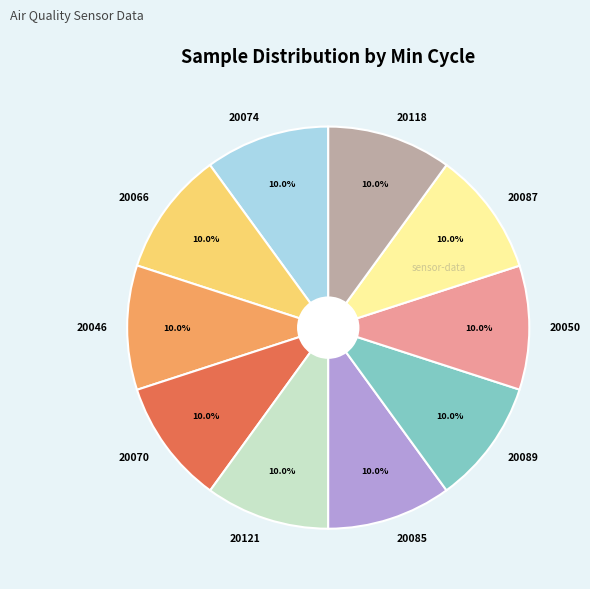

How many slices are in this pie chart?

10